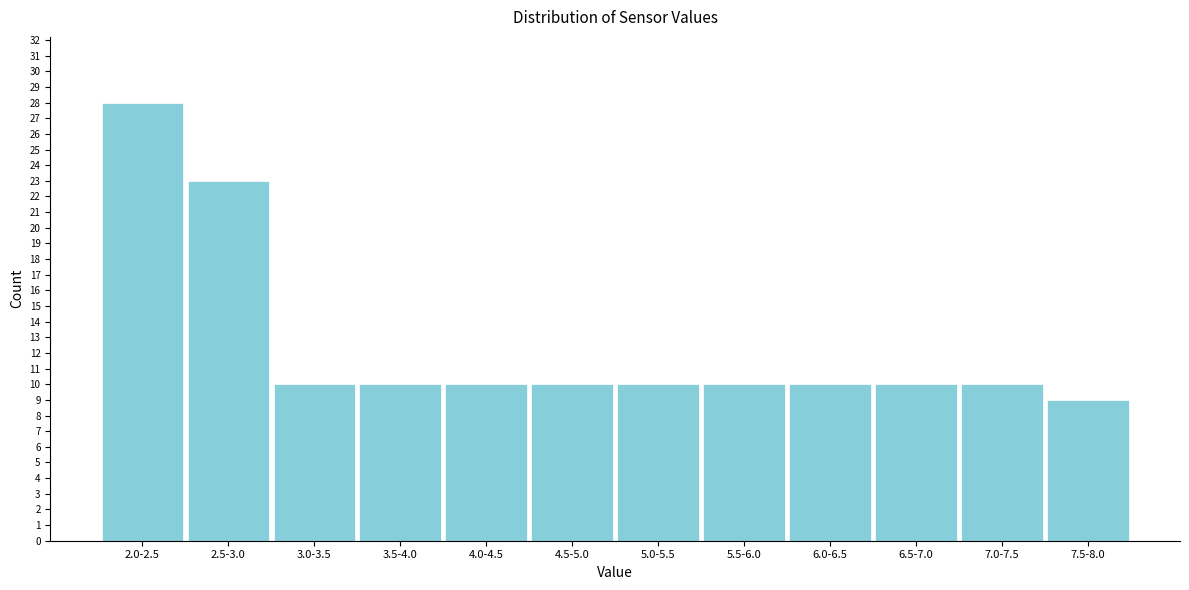

Reading left to right, what are all the values shown in this chart?

2.0-2.5=28	2.5-3.0=23	3.0-3.5=10	3.5-4.0=10	4.0-4.5=10	4.5-5.0=10	5.0-5.5=10	5.5-6.0=10	6.0-6.5=10	6.5-7.0=10	7.0-7.5=10	7.5-8.0=9